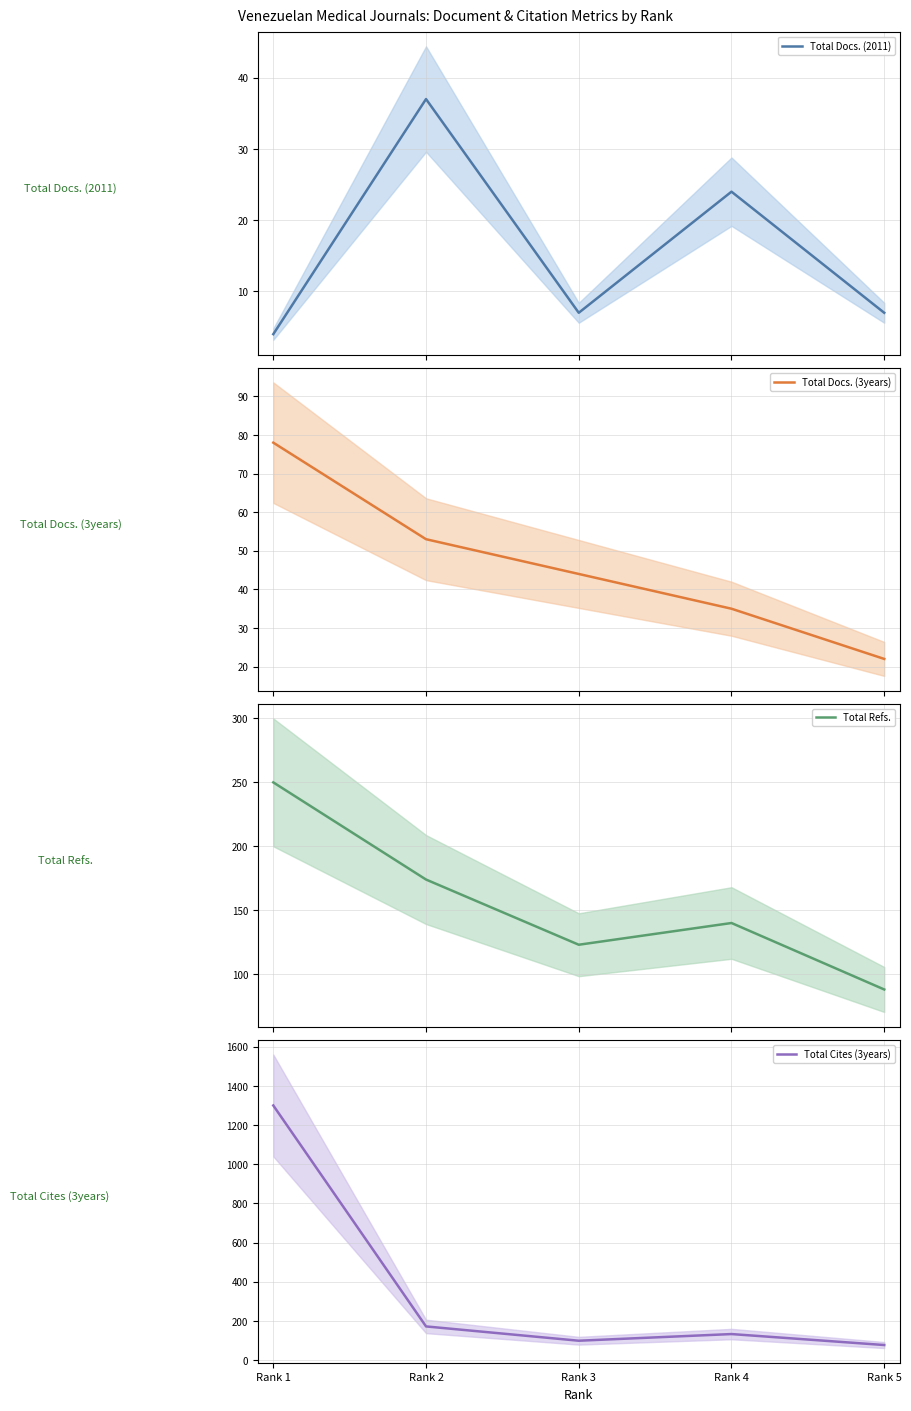

Reading left to right, extract all data points from this chart.

Total Docs. (2011): 4	37	7	24	7
Total Docs. (3years): 78	53	44	35	22
Total Refs.: 250	174	123	140	88
Total Cites (3years): 1300	172	99	133	77